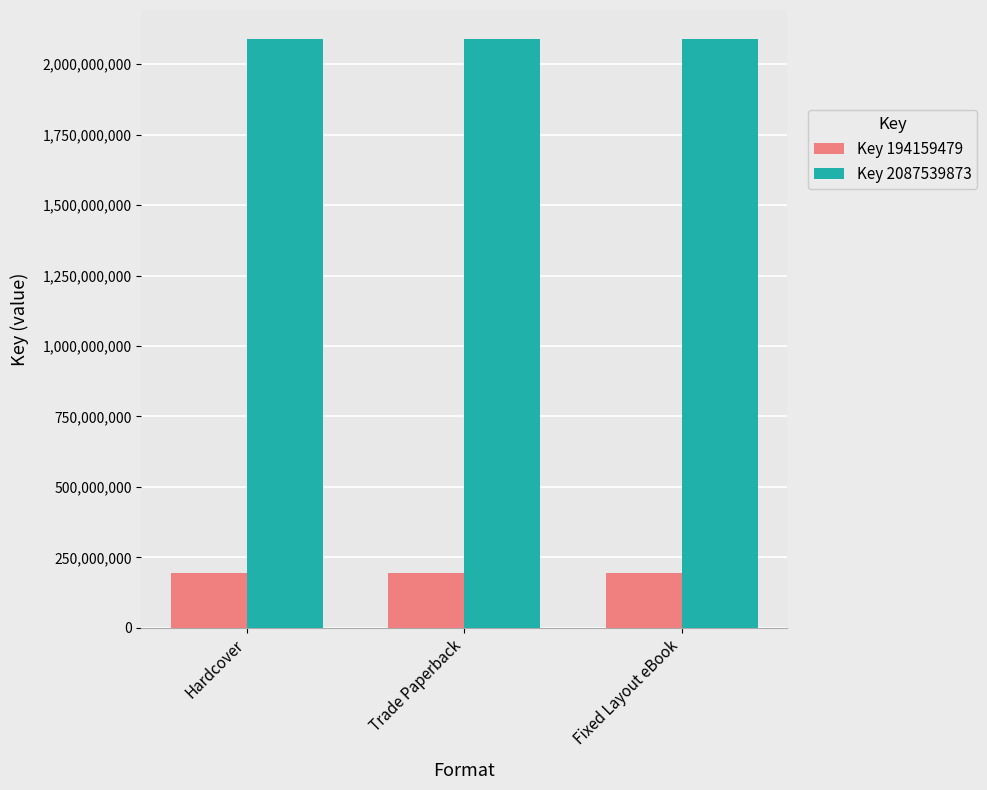

What is the lowest value of the Key 2087539873 series?

2087539873